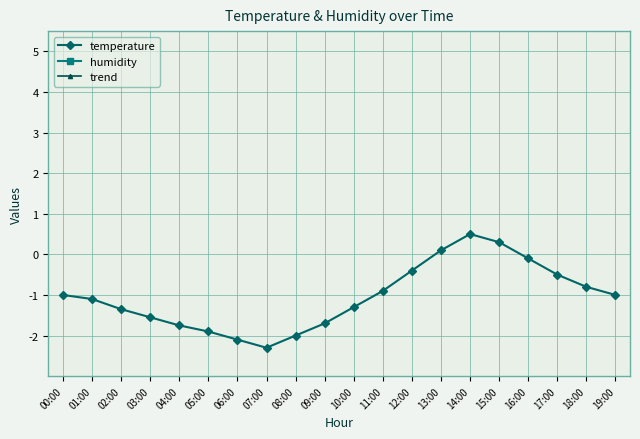

What is the label of the 10th point from the left?

09:00